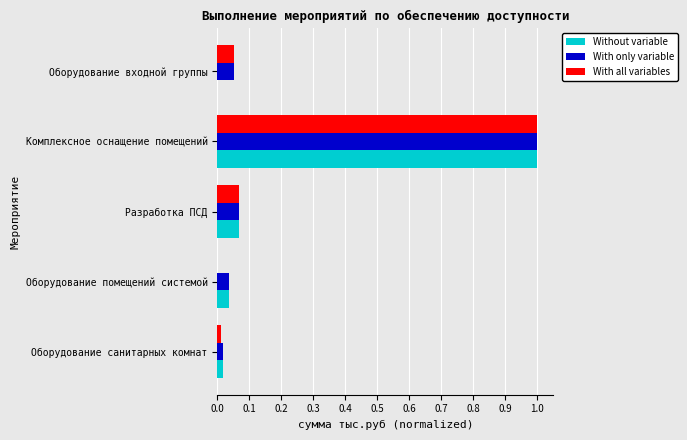

What is the maximum value shown in the chart?

1.0